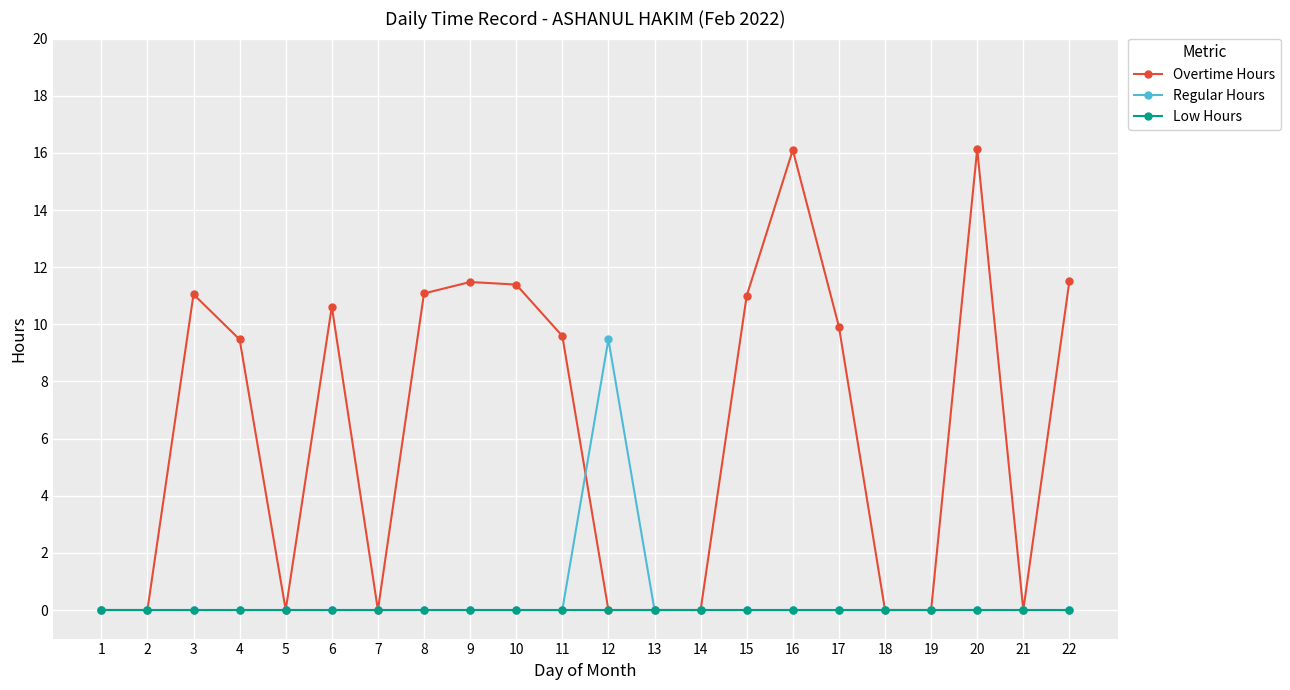

Which series has the largest total across all categories?

Overtime Hours